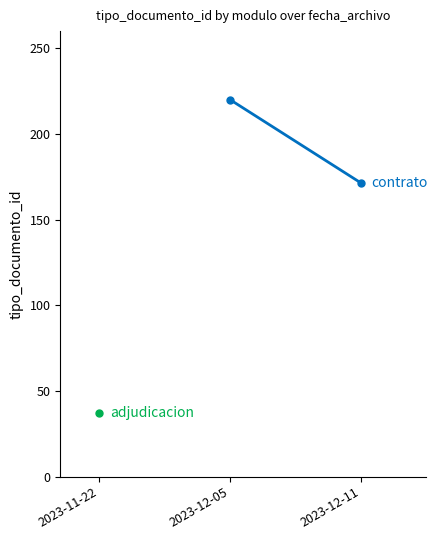

What is the value of the 1st point from the left?

220.0